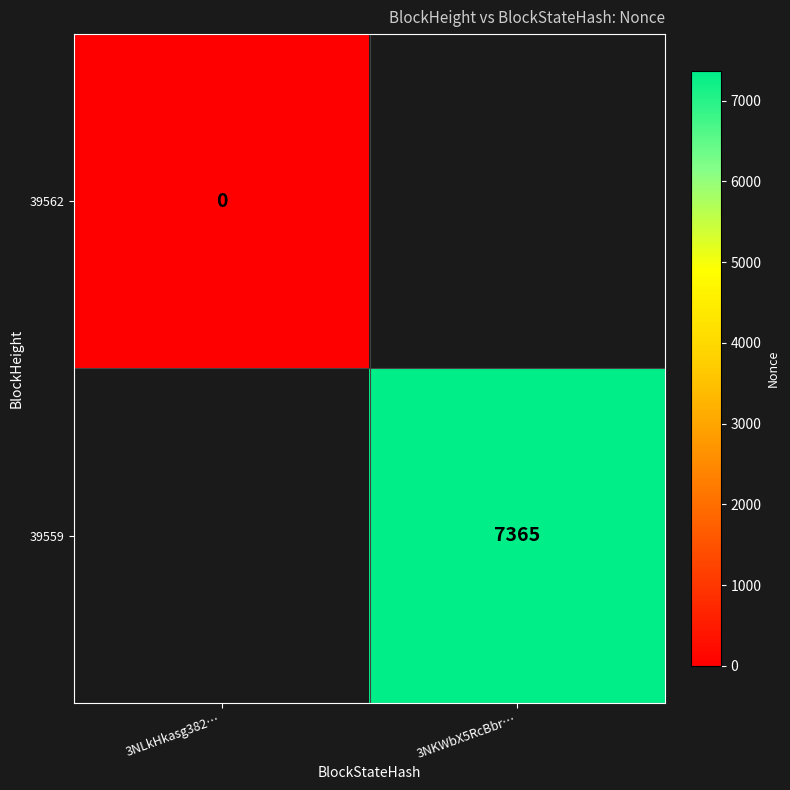

True or false: 39559 has a value of 9900 at 3NKWbX5RcBbr….

False